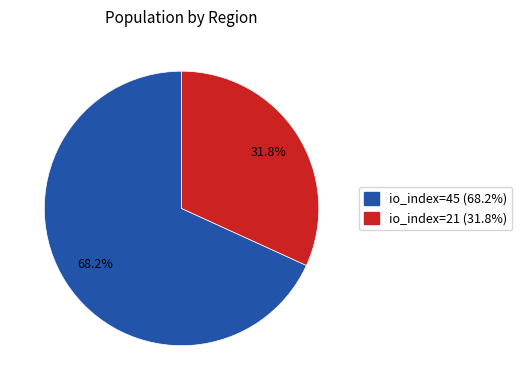

What percentage is the io_index=45 slice, to the nearest percent?

68%